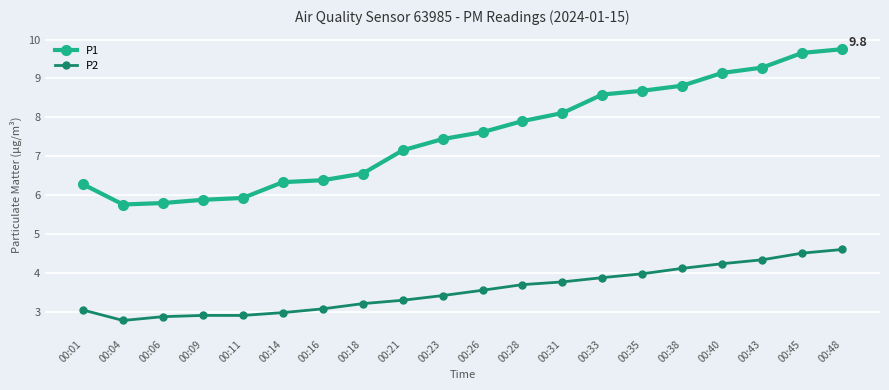

Which series has the largest range (max minus min)?

P1